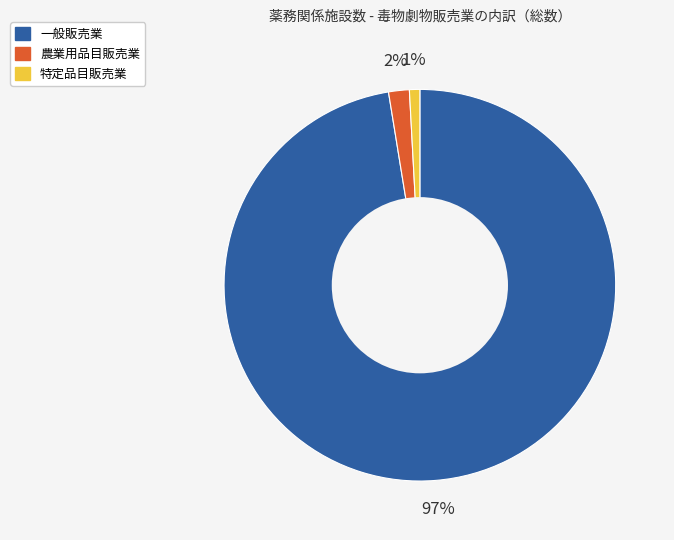

What is the largest slice in the pie chart?

一般販売業